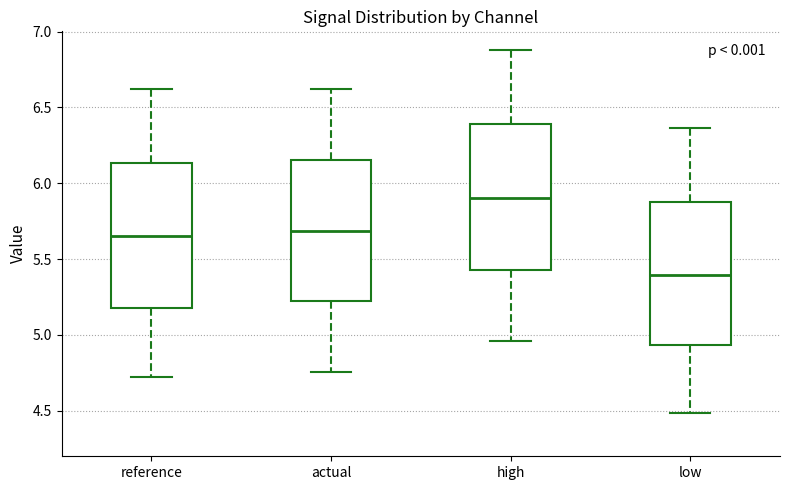

Which box's median line is the highest?

high